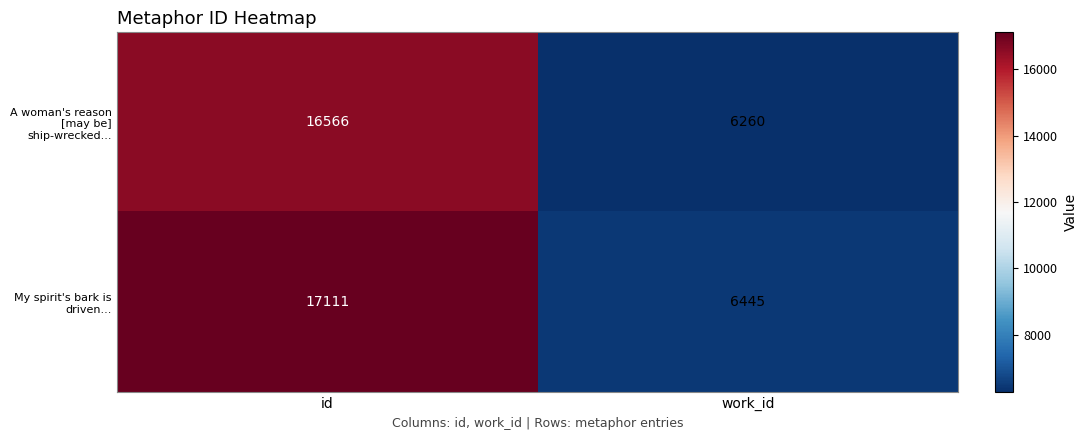

List the series in order of their peak value, lowest first.

A woman's reason [may be] ship-wrecked..., My spirit's bark is driven...